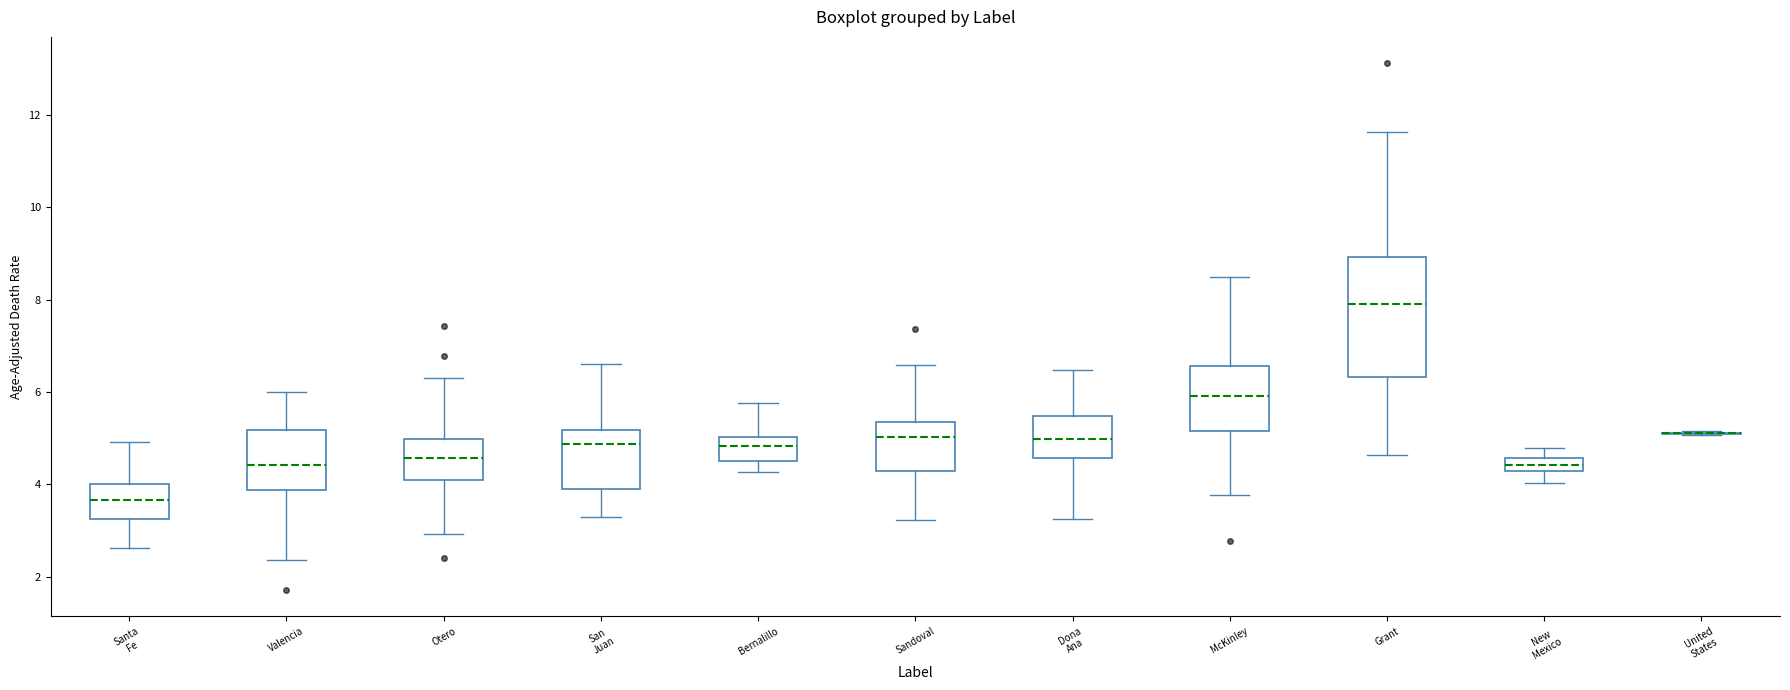

Which box is the tallest, from its lower edge to its upper edge?

Grant